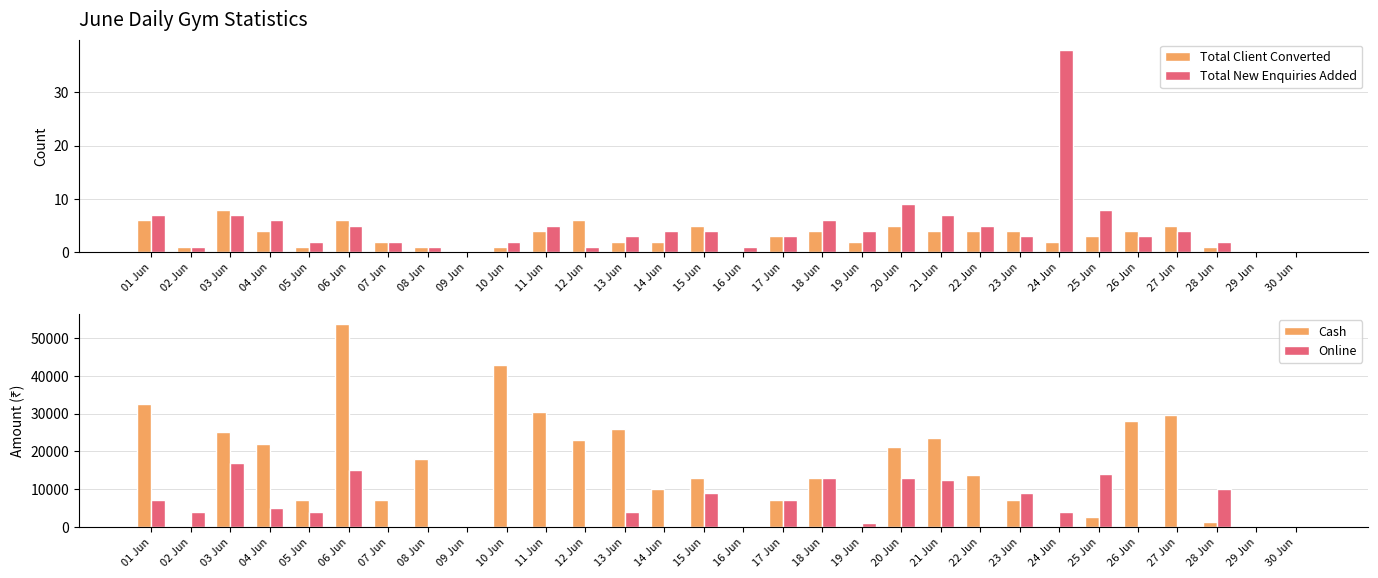

What is the maximum value shown in the chart?

53600